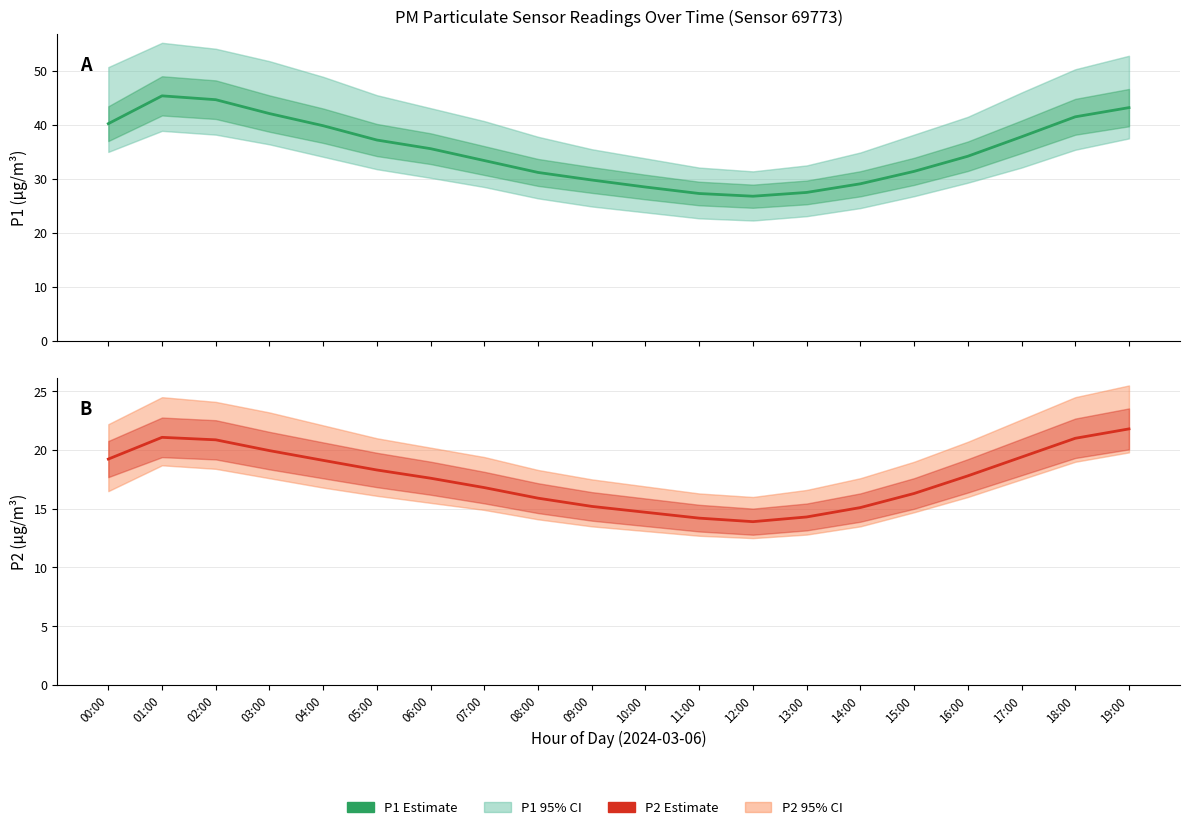

What is the difference between the second highest and minimum values in the P1 Estimate series?

17.9